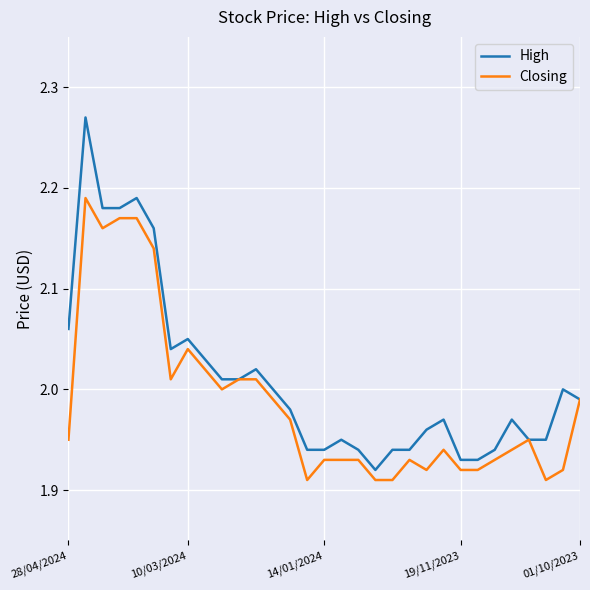

What are all the series names shown in the legend?

High, Closing